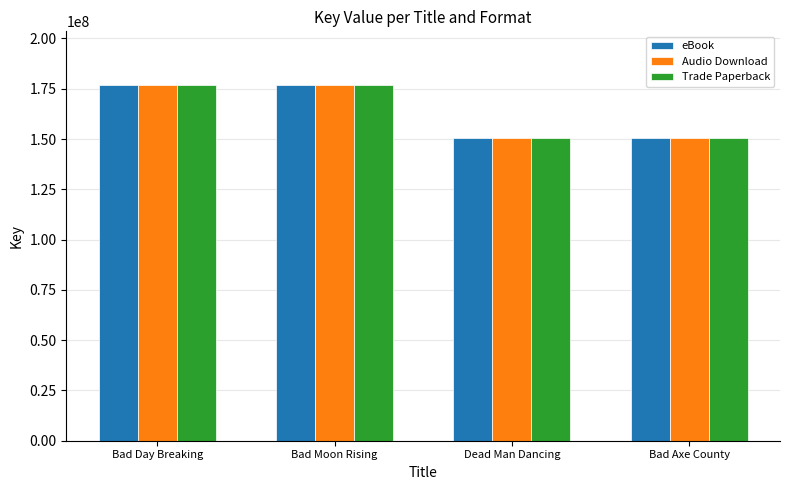

What is the average value of the Trade Paperback series?

163677601